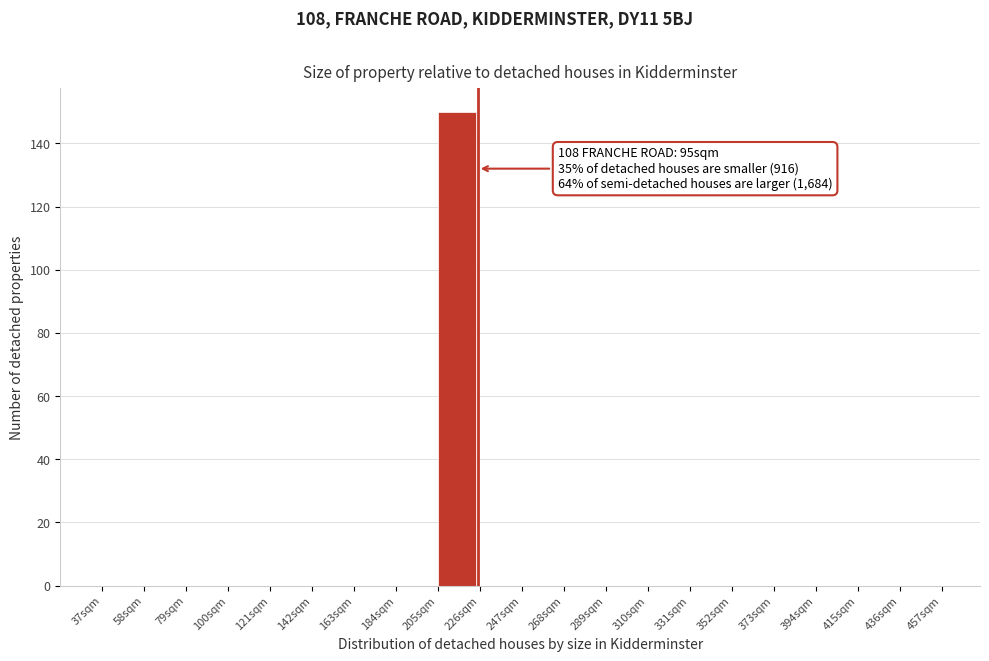

Which range on the x-axis has the tallest bar?

205 to 226